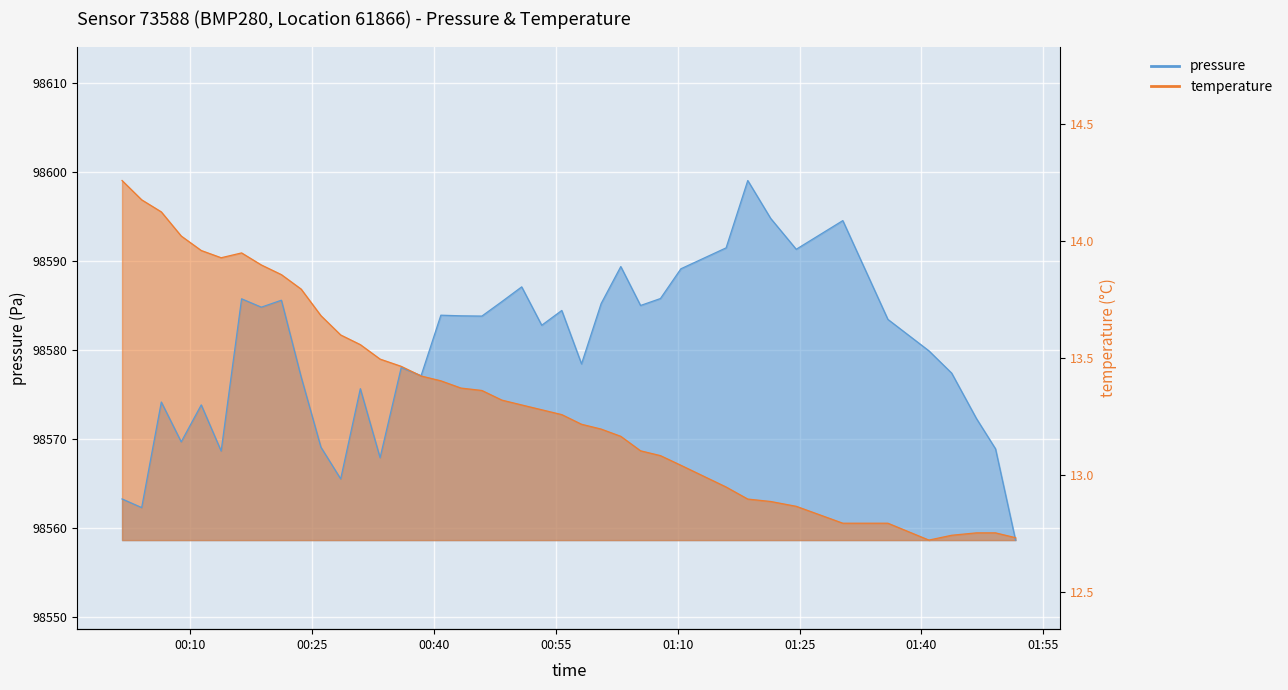

The pressure series shows 98563.2 at 2022-10-29T00:01:35. True or false?

True